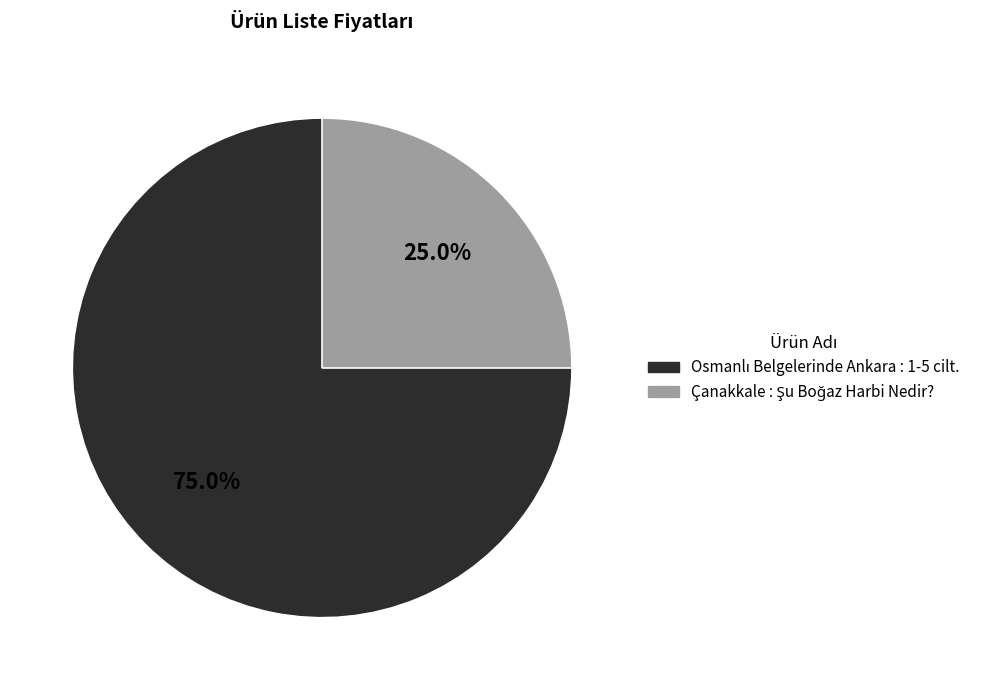

Does any single category account for the majority?

Yes